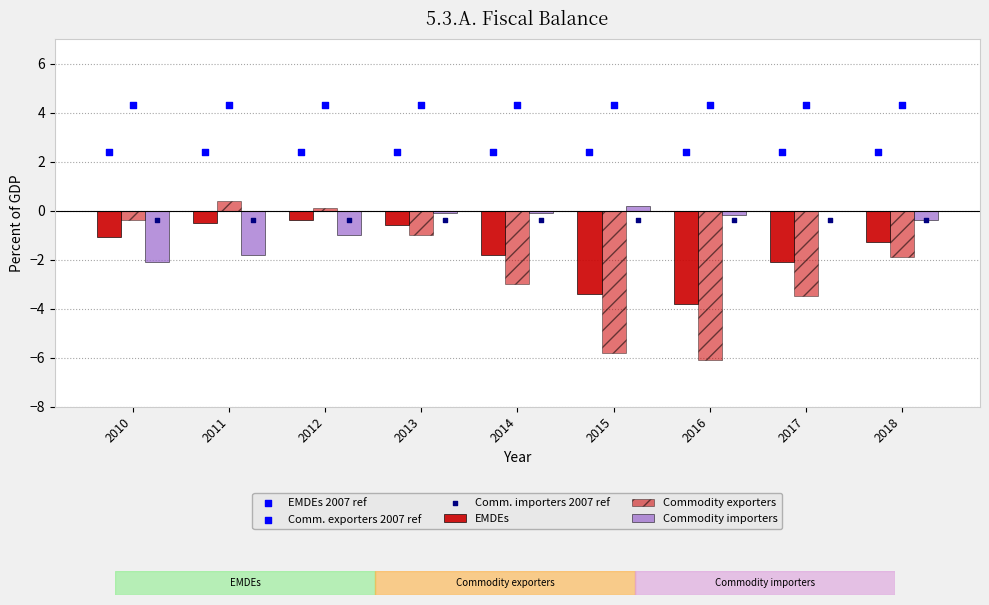

What is the total value across all series at 2015?

-2.7